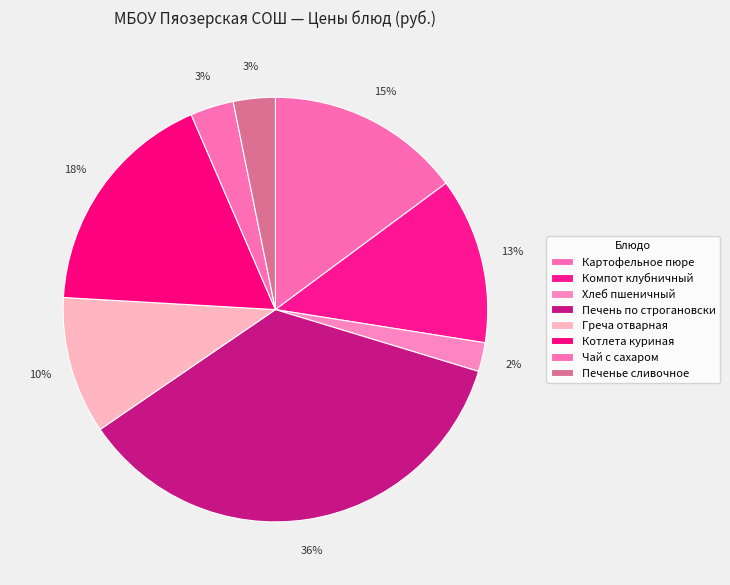

Does Котлета куриная represent more than half of the total?

No